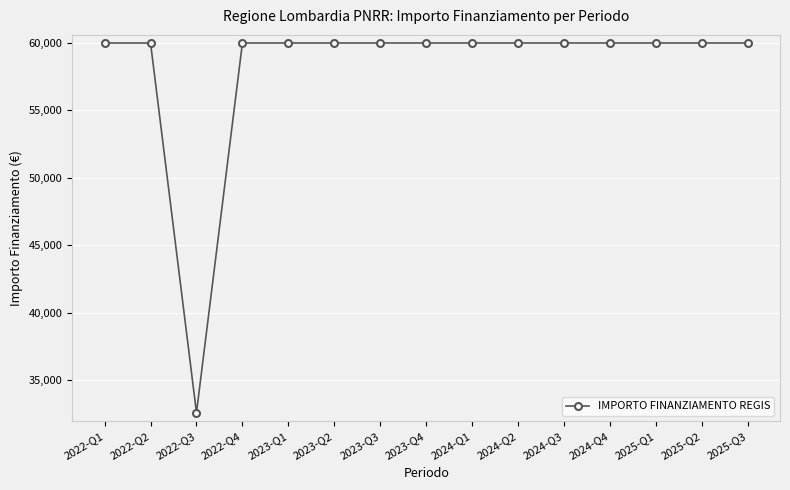

True or false: the data shows 59966 at 2023-Q1.

True